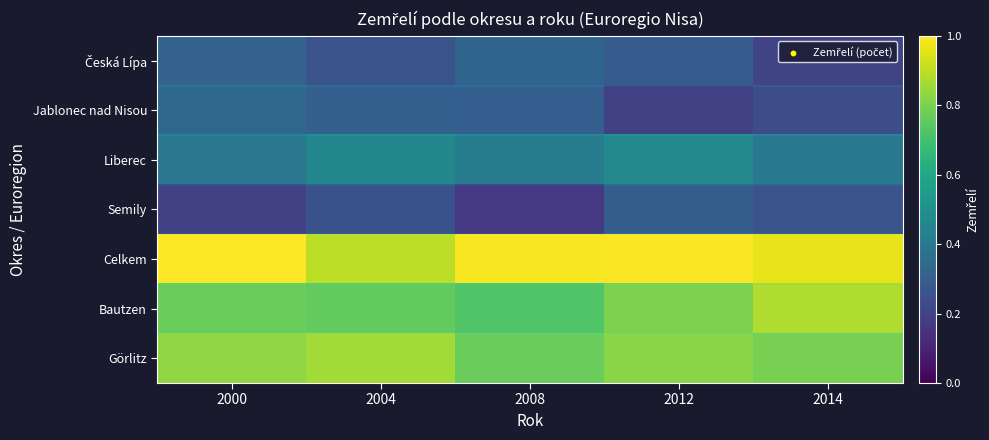

What is the maximum value shown in the chart?

1.0